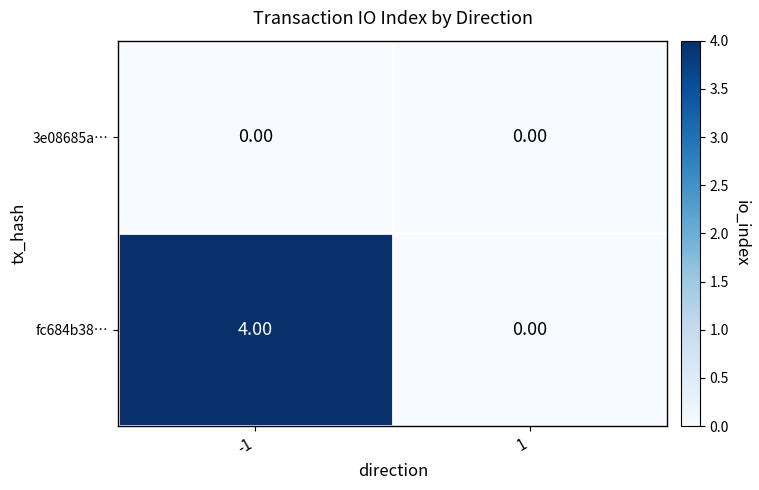

What is the greatest value displayed?

4